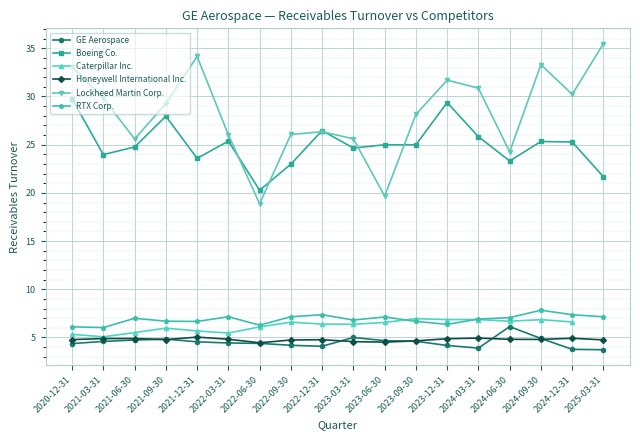

The GE Aerospace series shows 7.2 at 2022-03-31. True or false?

False